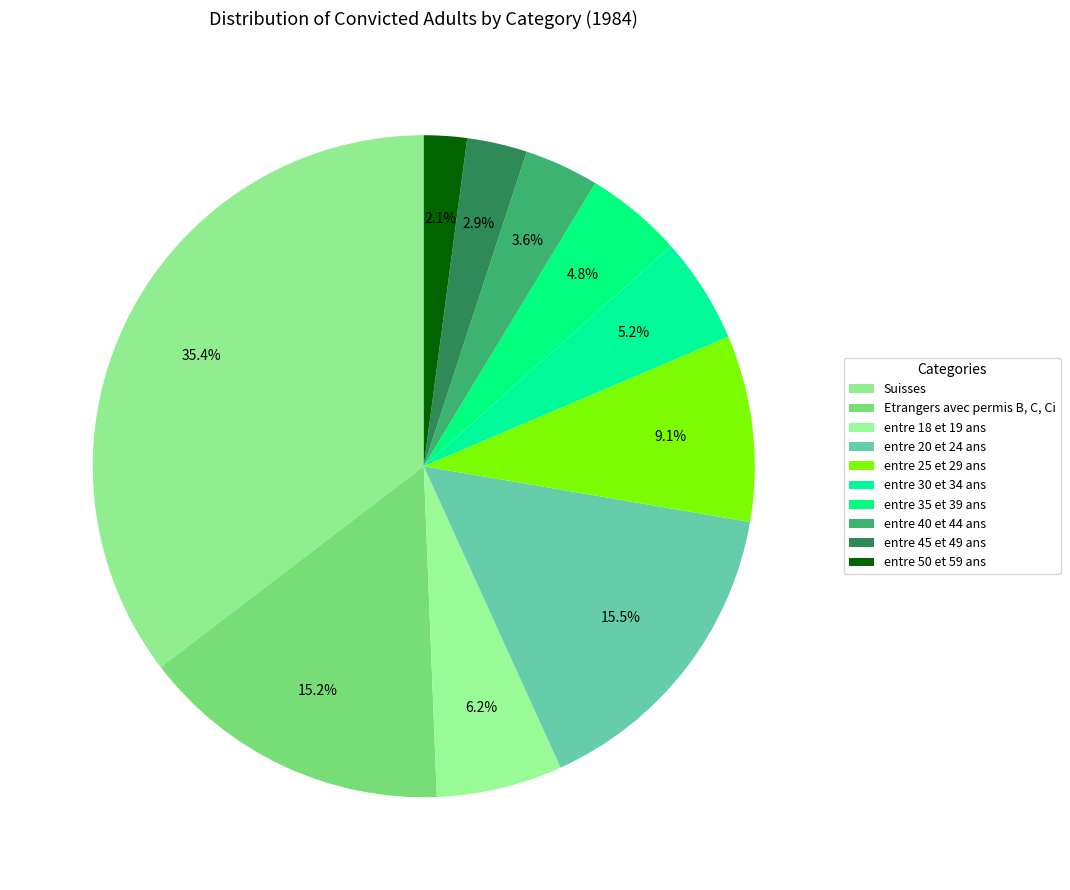

How many slices are in this pie chart?

10